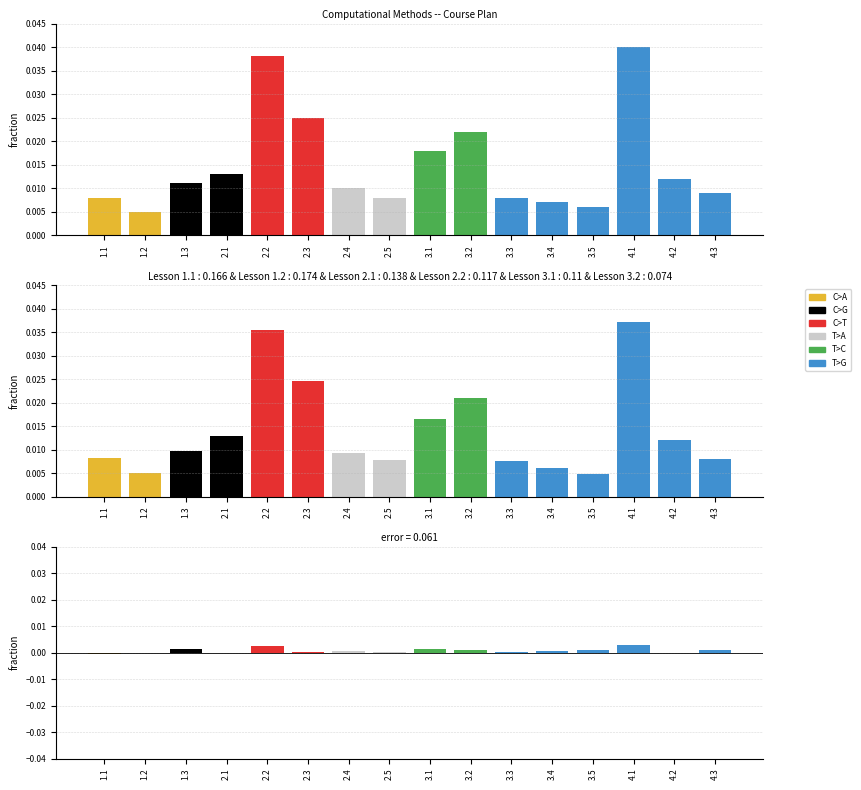

What is the label of the 11th bar from the right?

2.3